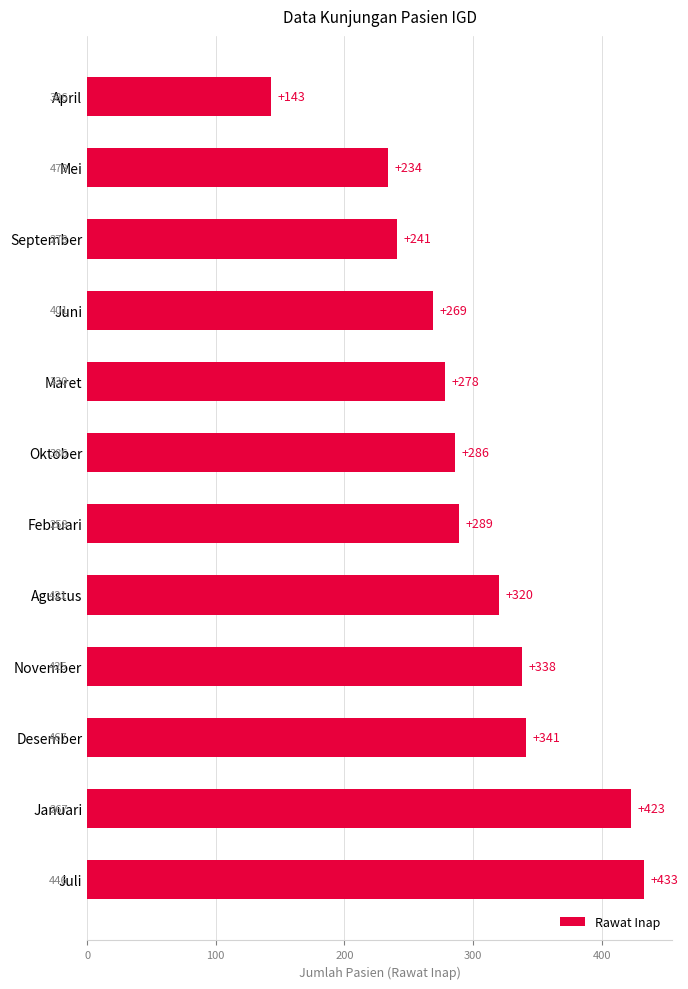

What is the difference between the maximum and minimum values?

290